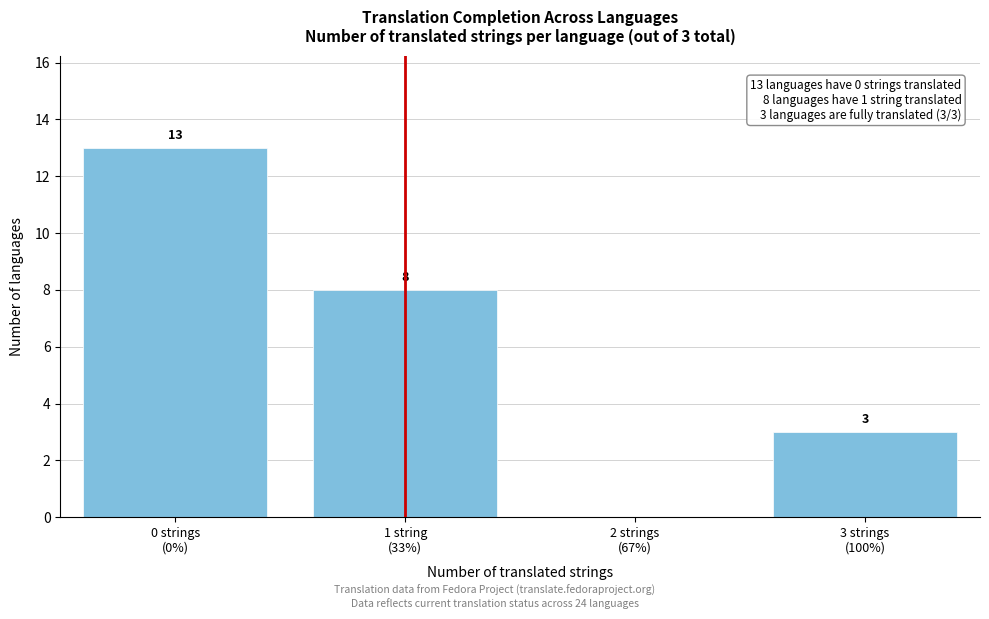

What is the greatest value displayed?

13